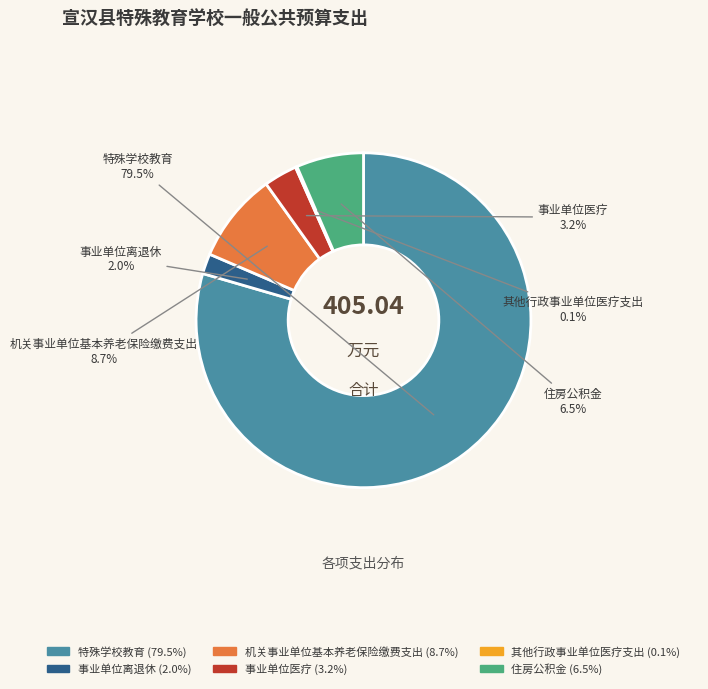

To the nearest percent, what is the difference between the 住房公积金 and 事业单位医疗 slice percentages?

3%